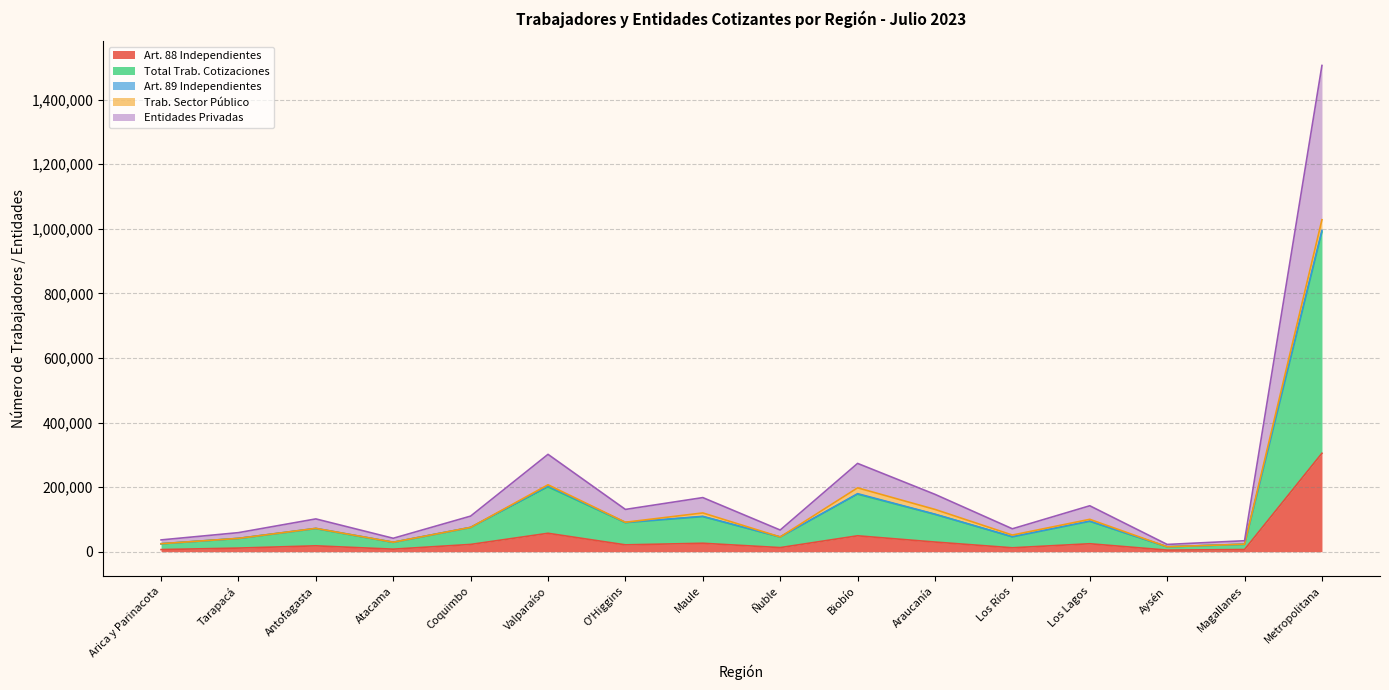

What is the sum of the Art. 88 Independientes values at Tarapacá and Magallanes?

17892